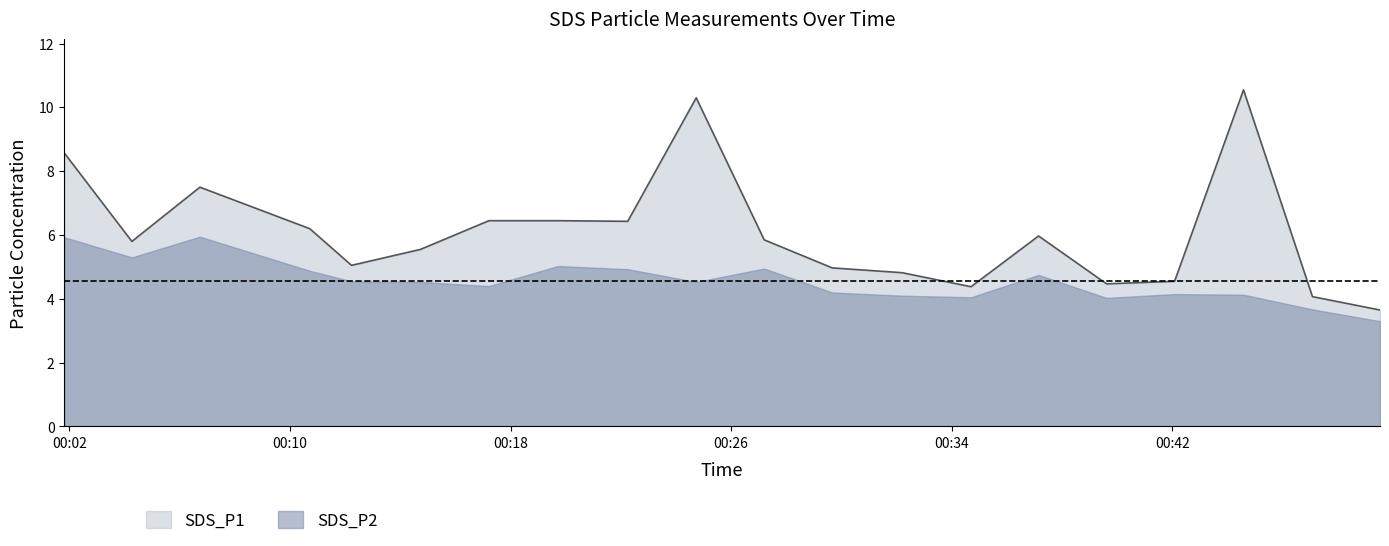

Reading left to right, what are all the values shown in this chart?

8.6	5.8	7.5	6.2	5.0	5.5	6.5	6.5	6.4	10.3	5.8	5.0	4.8	4.4	6.0	4.5	4.5	10.6	4.1	3.6